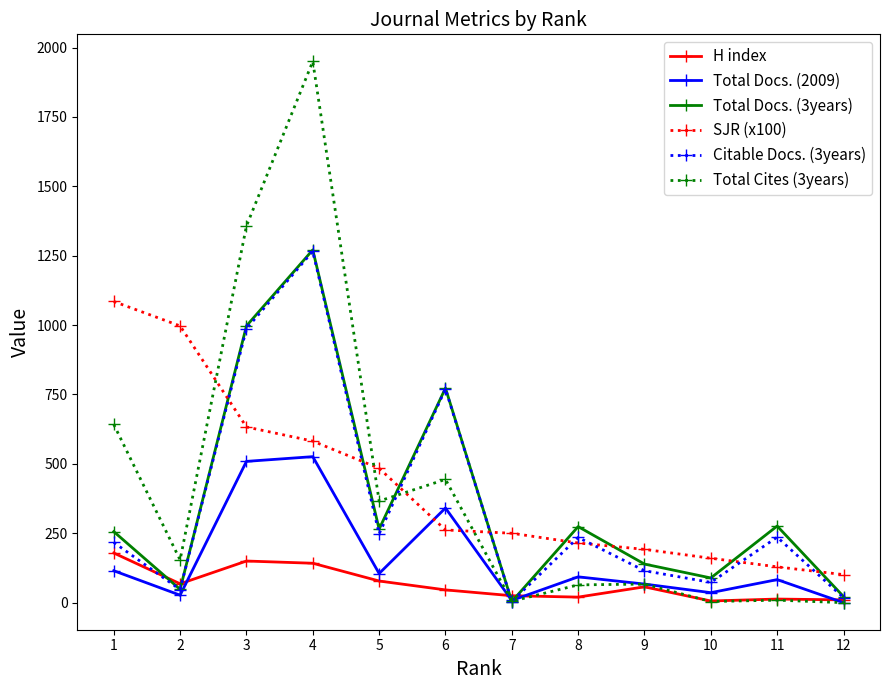

What are all the series names shown in the legend?

H index, Total Docs. (2009), Total Docs. (3years), SJR (x100), Citable Docs. (3years), Total Cites (3years)